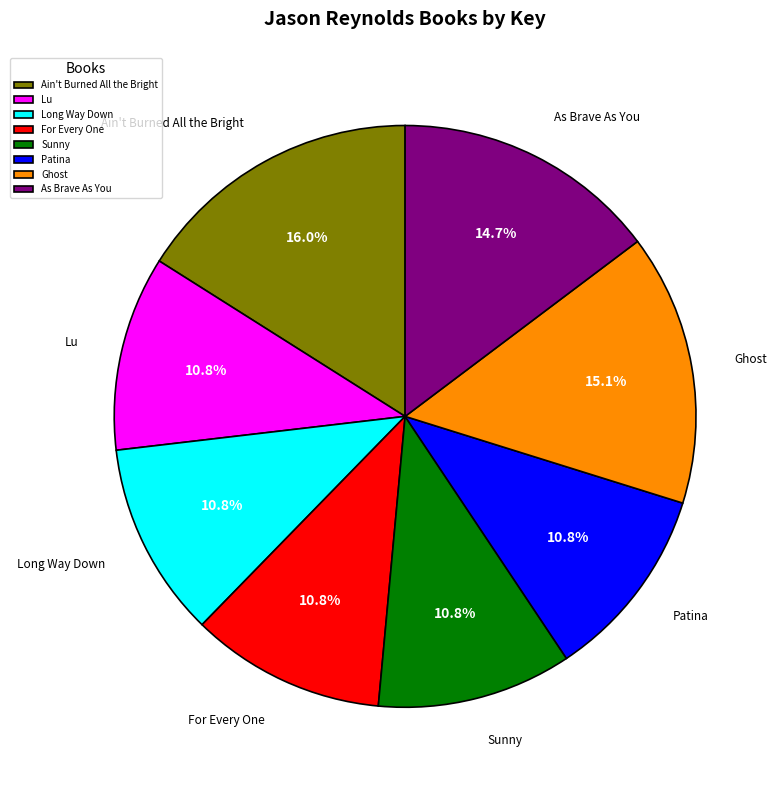

The Ghost slice represents 15% of the pie. True or false?

True